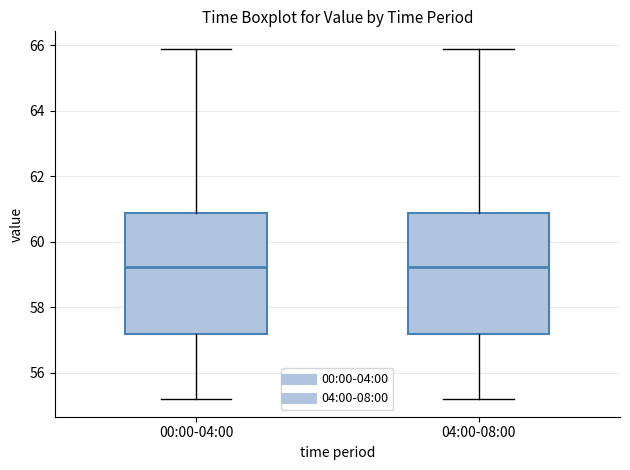

Where does the median line of the box for 00:00-04:00 sit on the y-axis? The values are not printed on the chart, so give them approximately, as read against the axis.

59.2